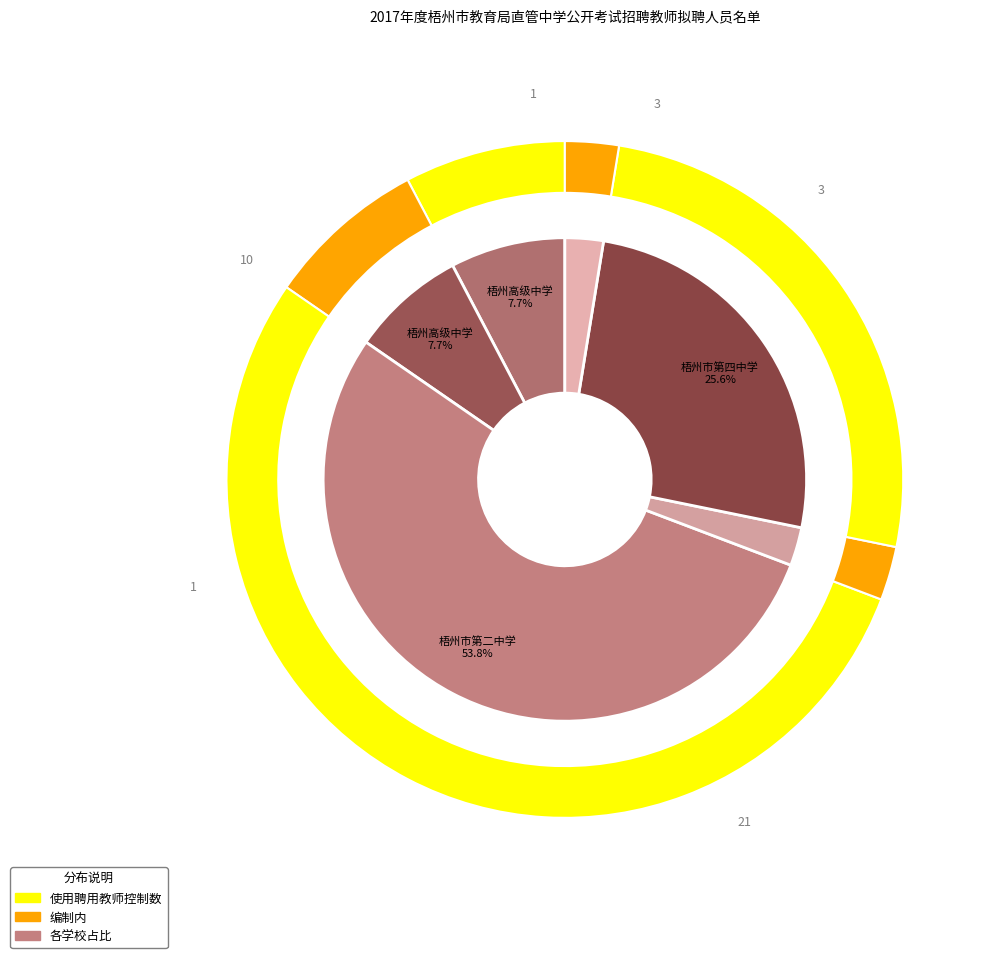

How many slices are in this pie chart?

6